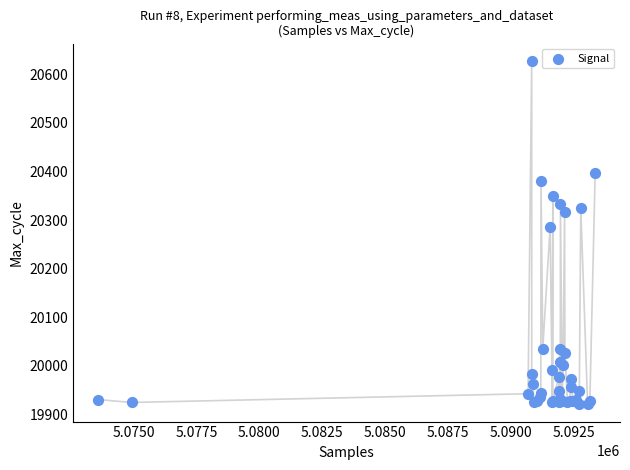

What Y value in the scatter plot is closest to 20274?

20286